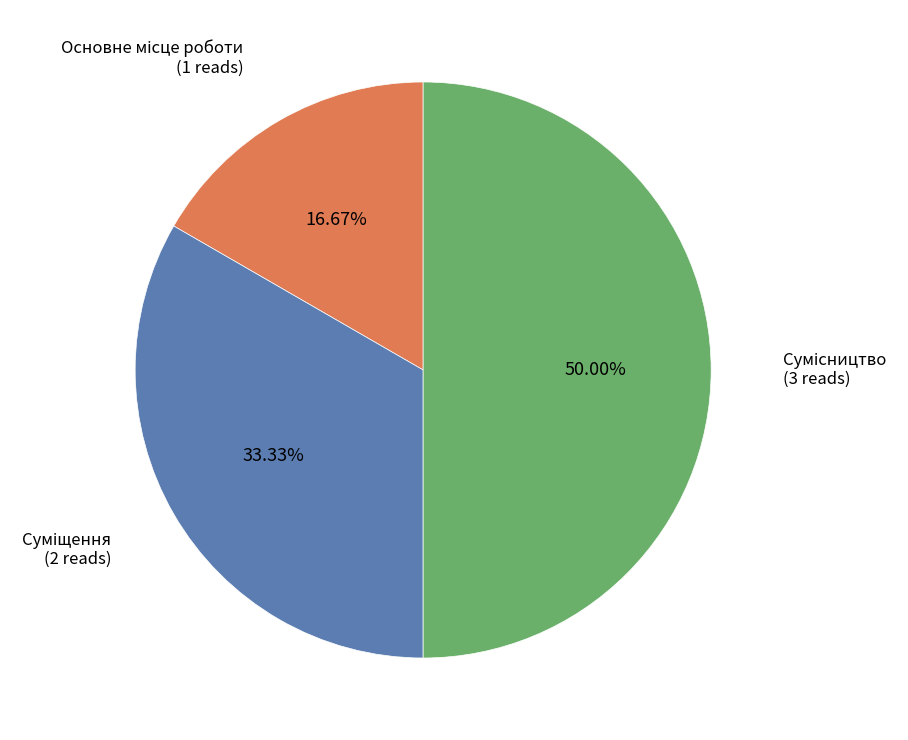

How many slices are in this pie chart?

3